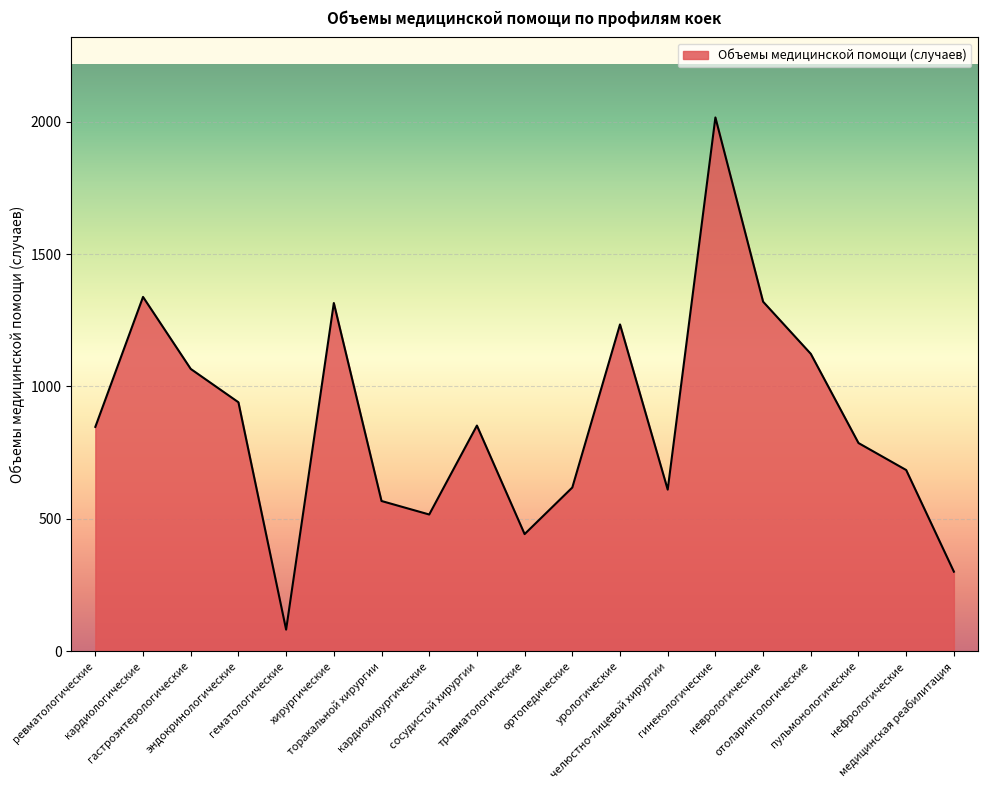

What is the smallest value displayed?

81